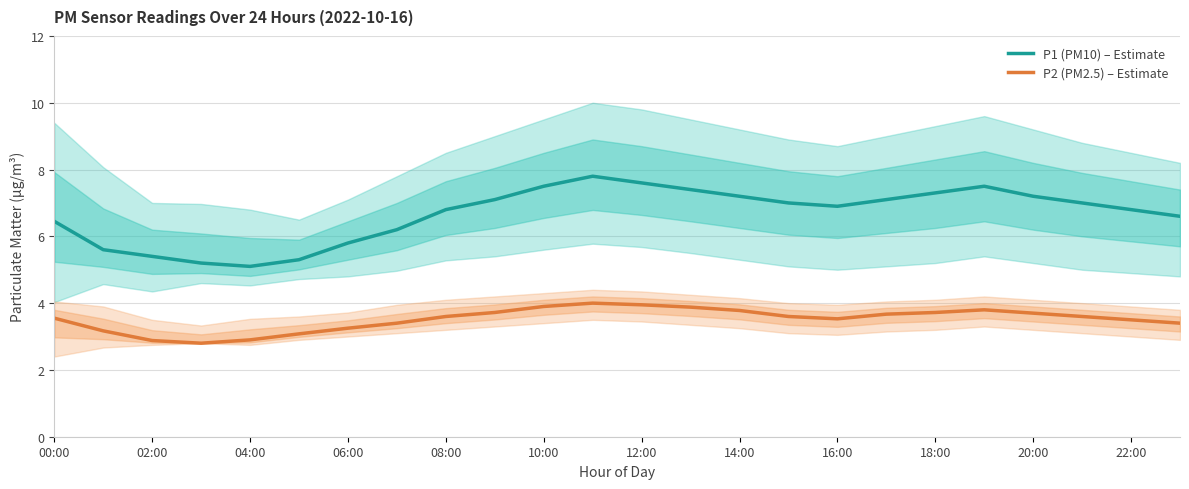

How many data points in P2 (PM2.5) – Estimate are above 3?

21